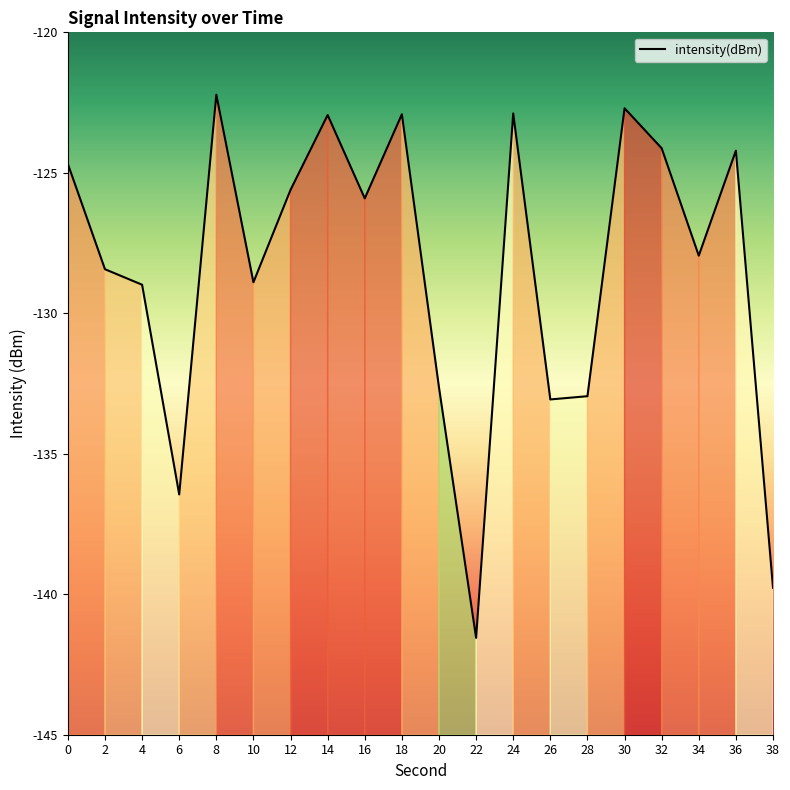

What is the minimum value shown in the chart?

-141.6